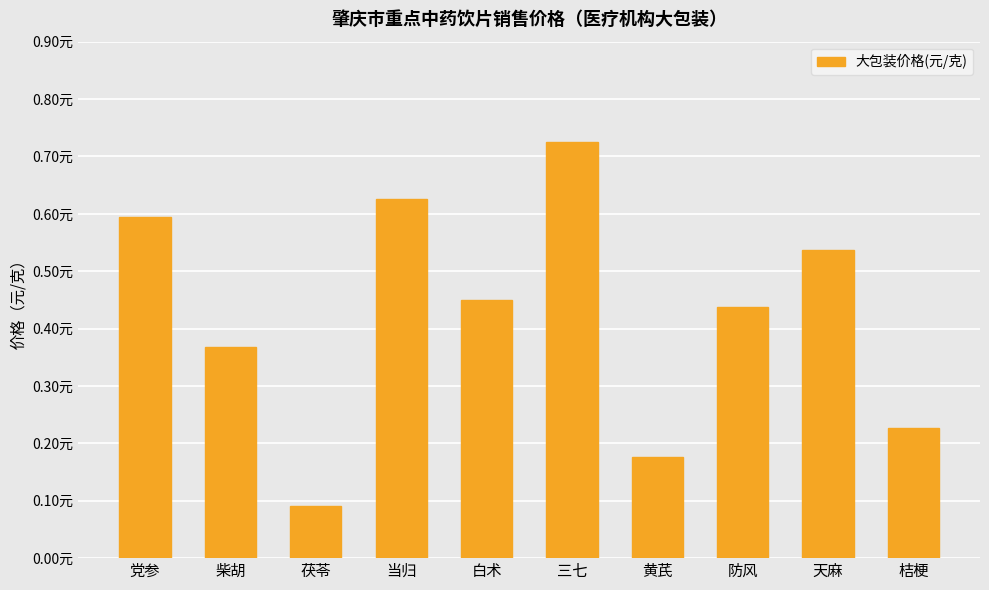

Are the bars grouped side by side (vs. stacked)?

No